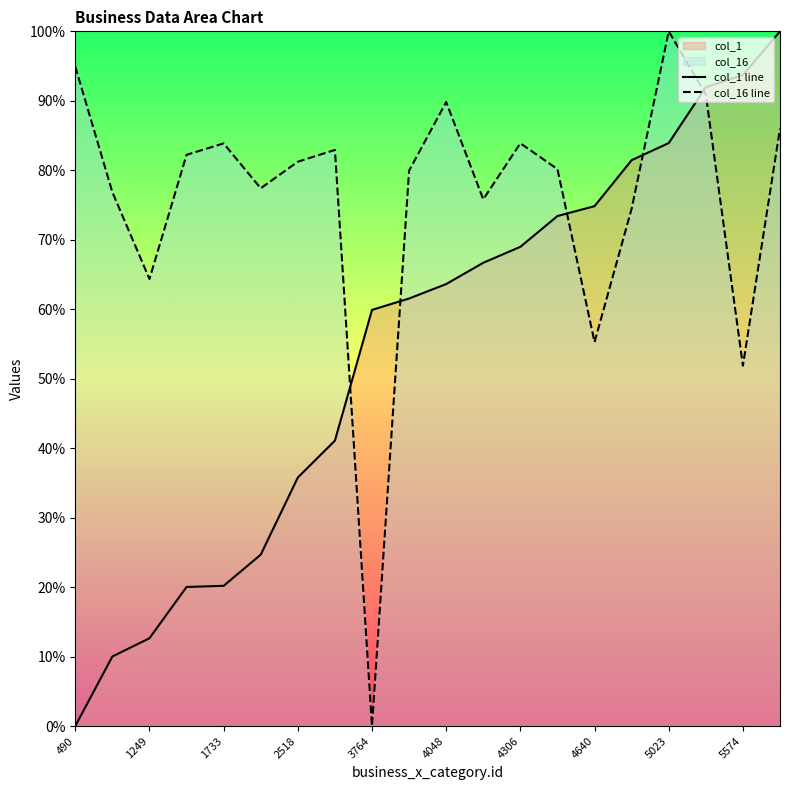

Which series ends up on top after the final intersection of col_16 line and col_1 line?

col_1 line